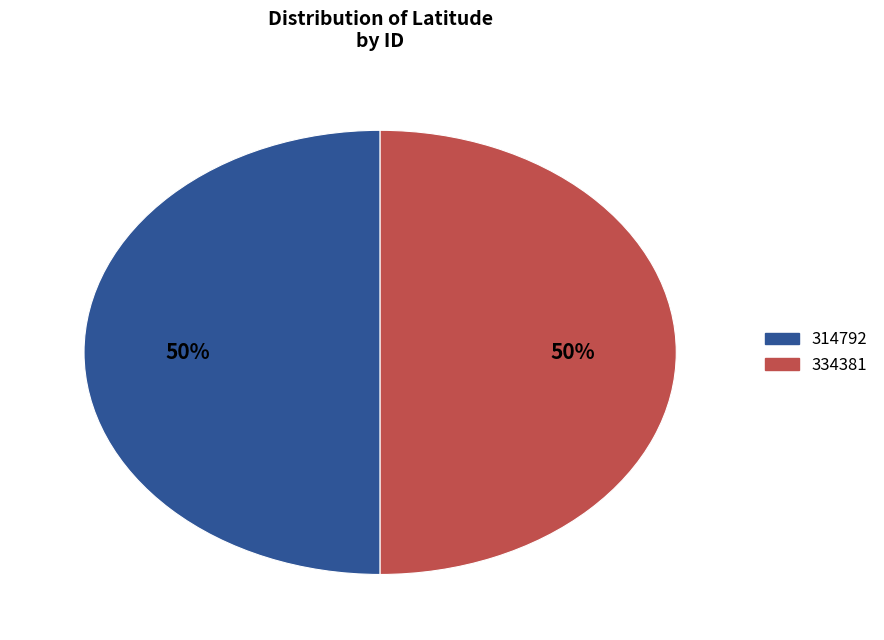

To the nearest percent, what portion does 314792 represent?

50%